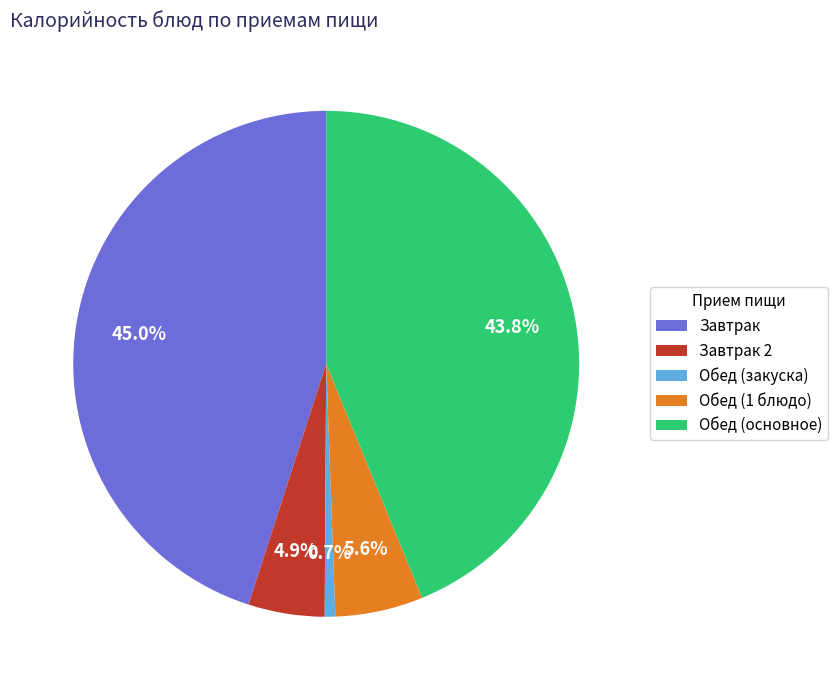

Which category has the biggest portion of the pie?

Завтрак